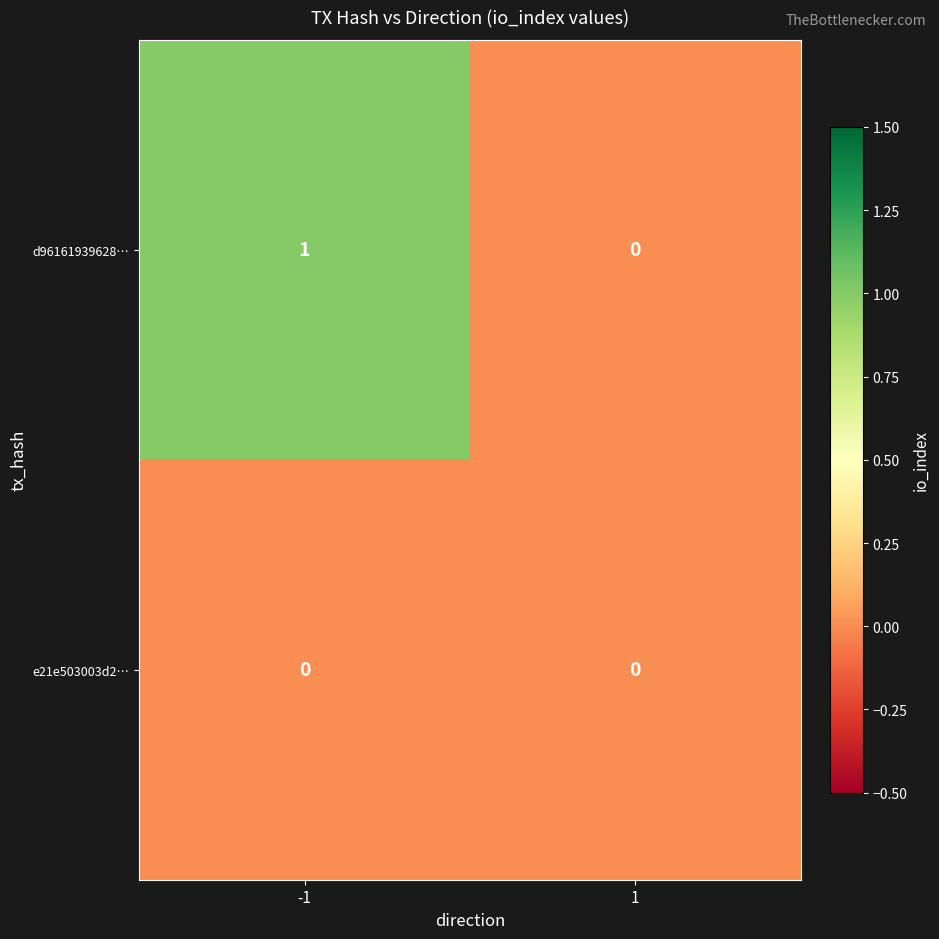

Reading right to left, what are all the values shown in this chart?

d96161939628…: 1=0	-1=1
e21e503003d2…: 1=0	-1=0